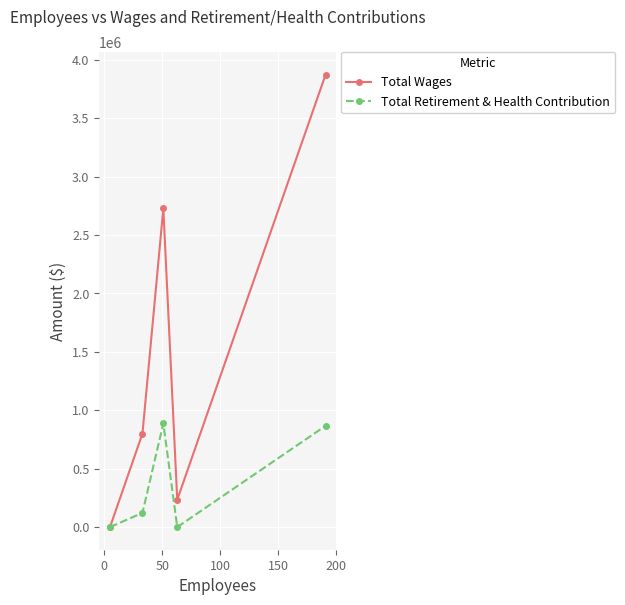

How many interior local peaks does the Total Wages series have?

1